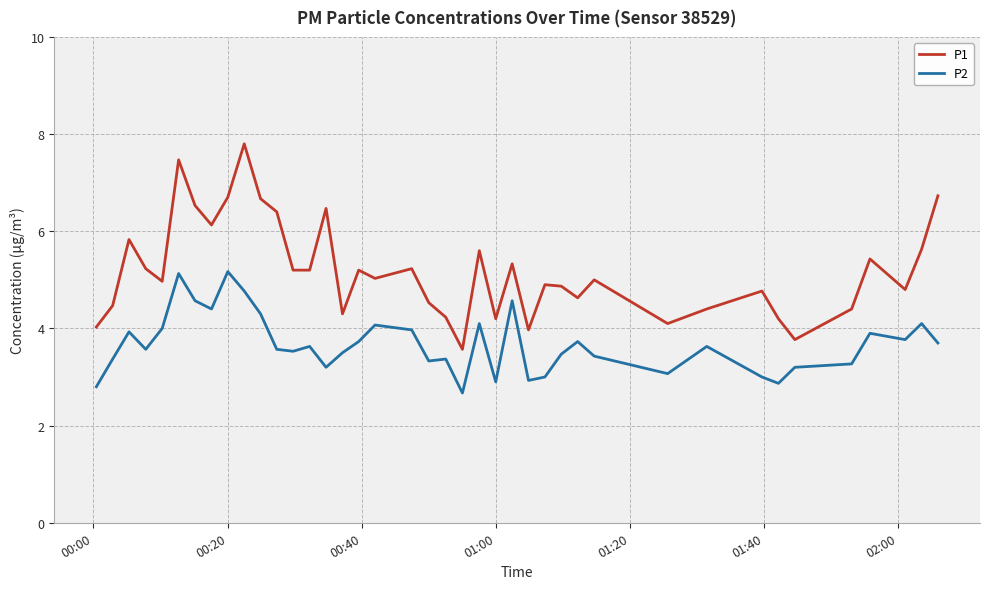

Which series has the widest spread of values?

P1